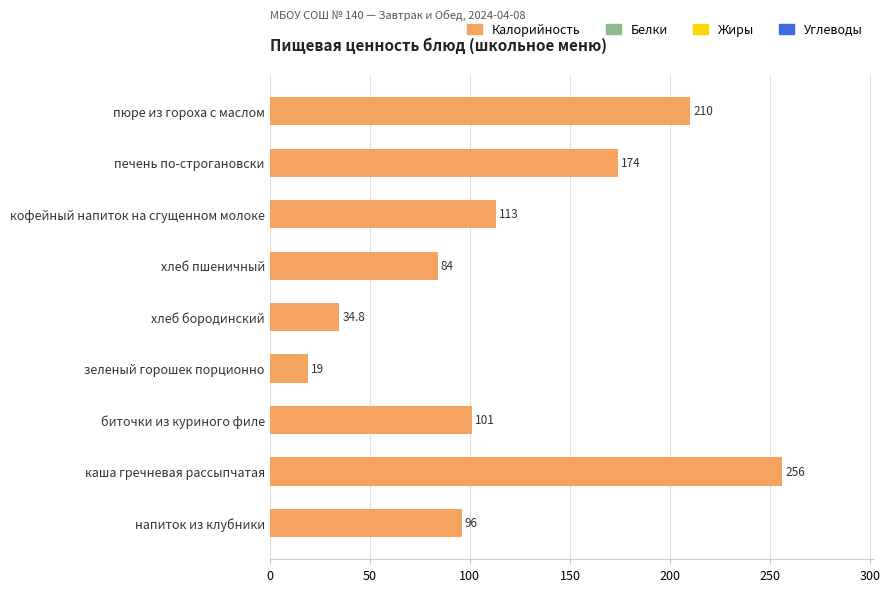

Between пюре из гороха с маслом and кофейный напиток на сгущенном молоке, which is larger?

пюре из гороха с маслом